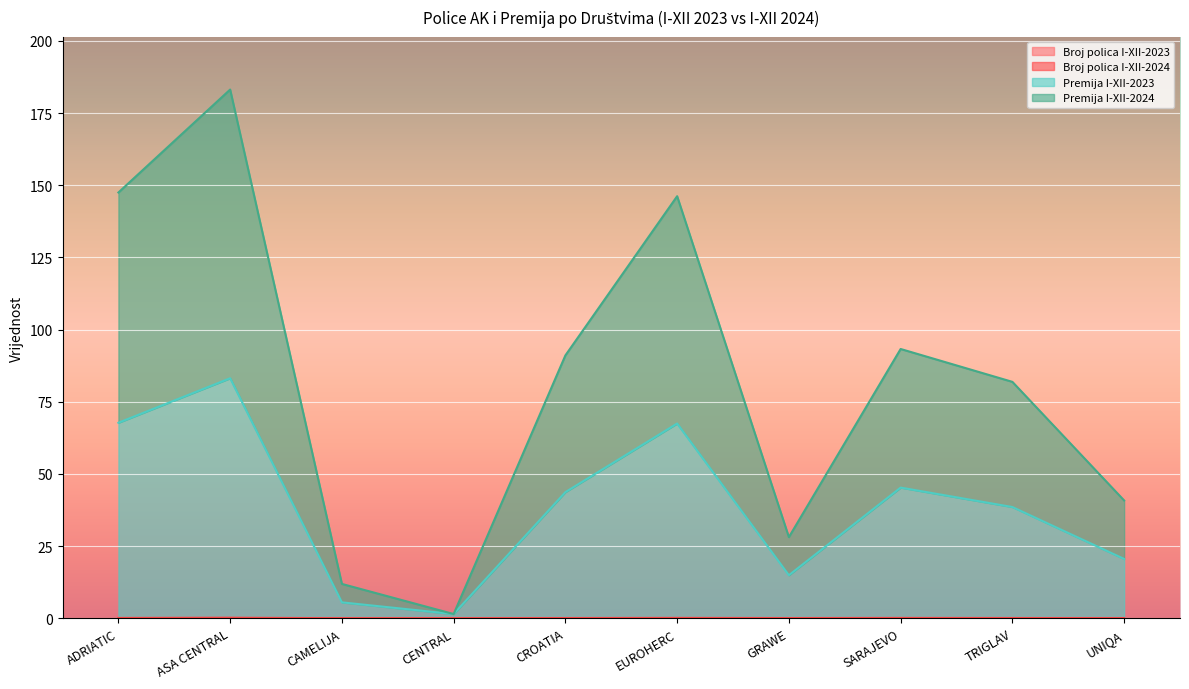

At which category is the sum across all series the highest?

ASA CENTRAL